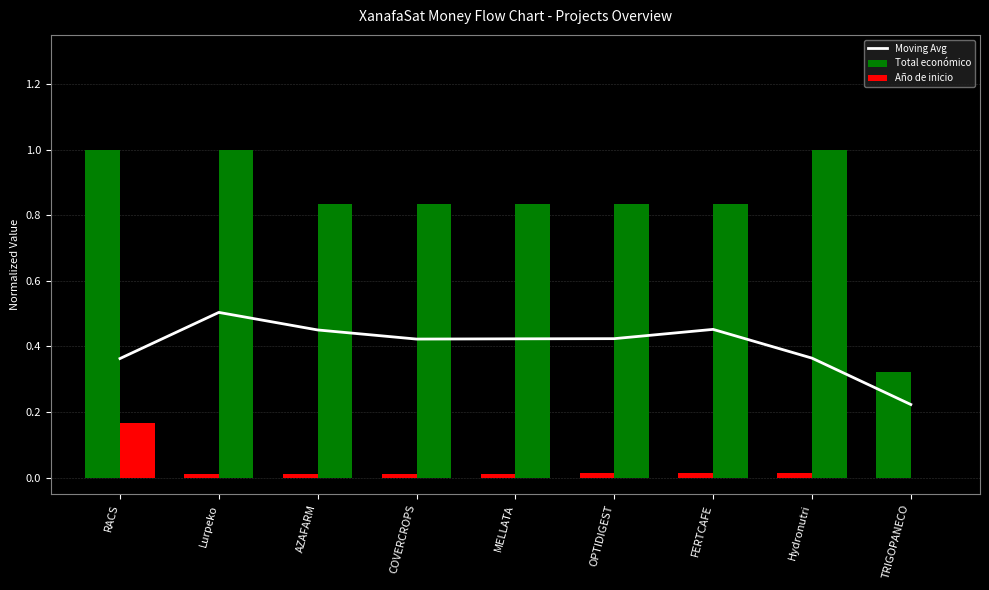

Which series has the largest range (max minus min)?

Año de inicio